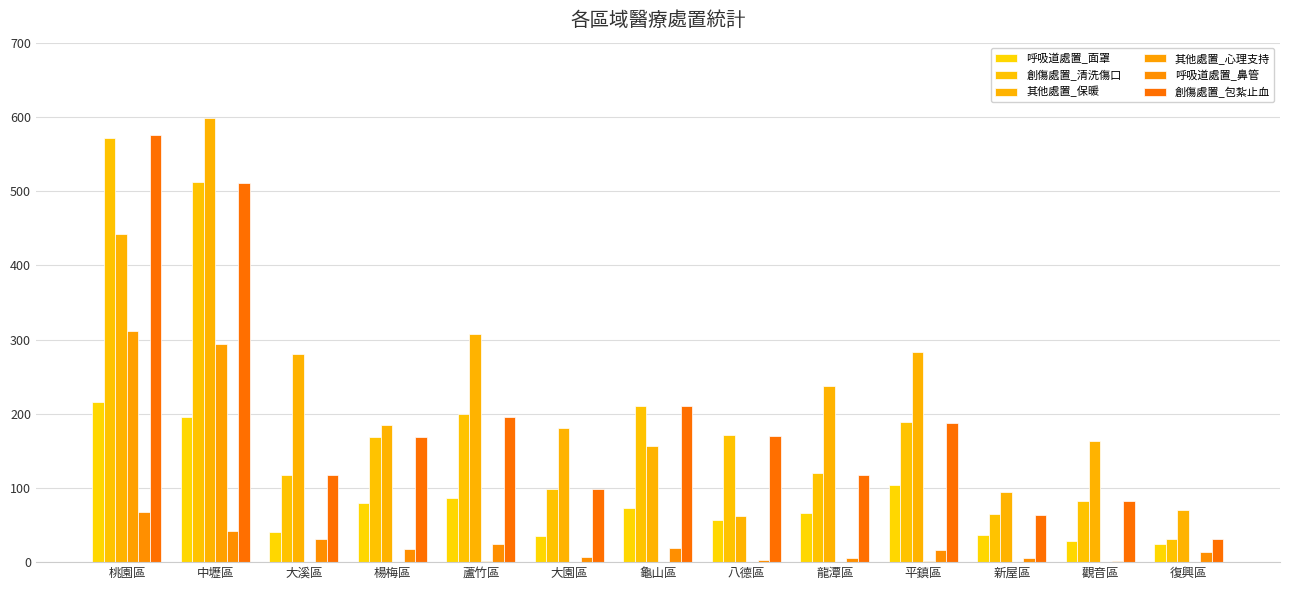

Which series has the largest total across all categories?

其他處置_保暖